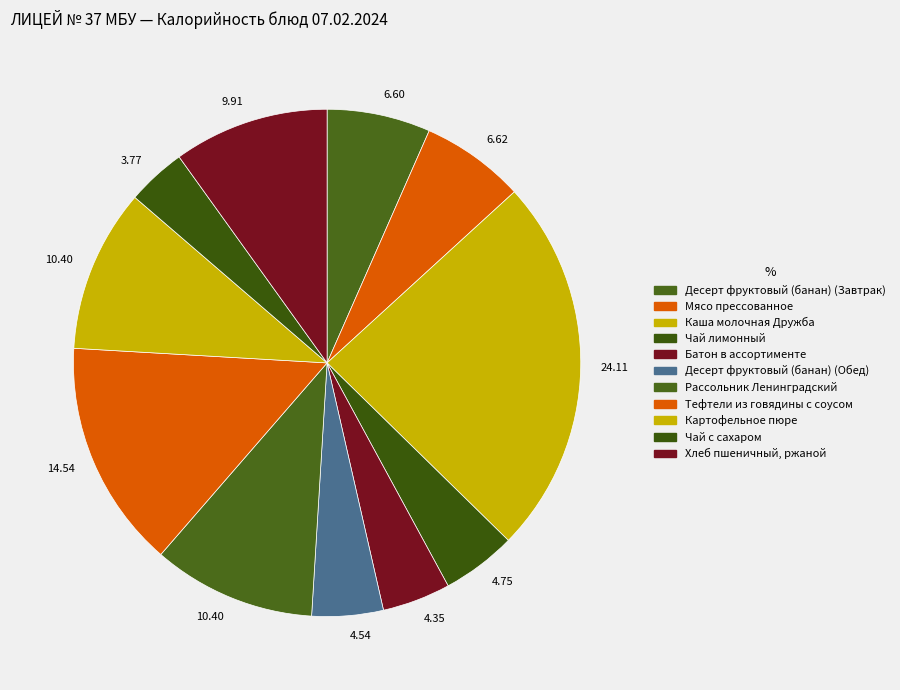

Does any single category account for the majority?

No